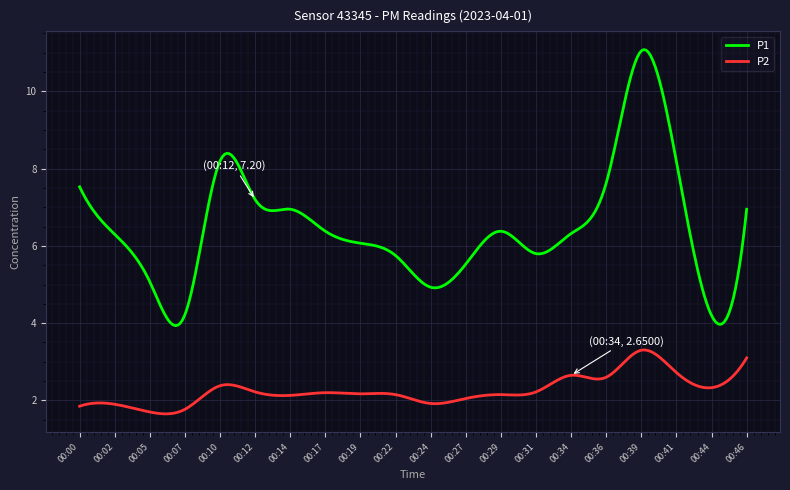

List the series in order of their overall mean, highest first.

P1, P2